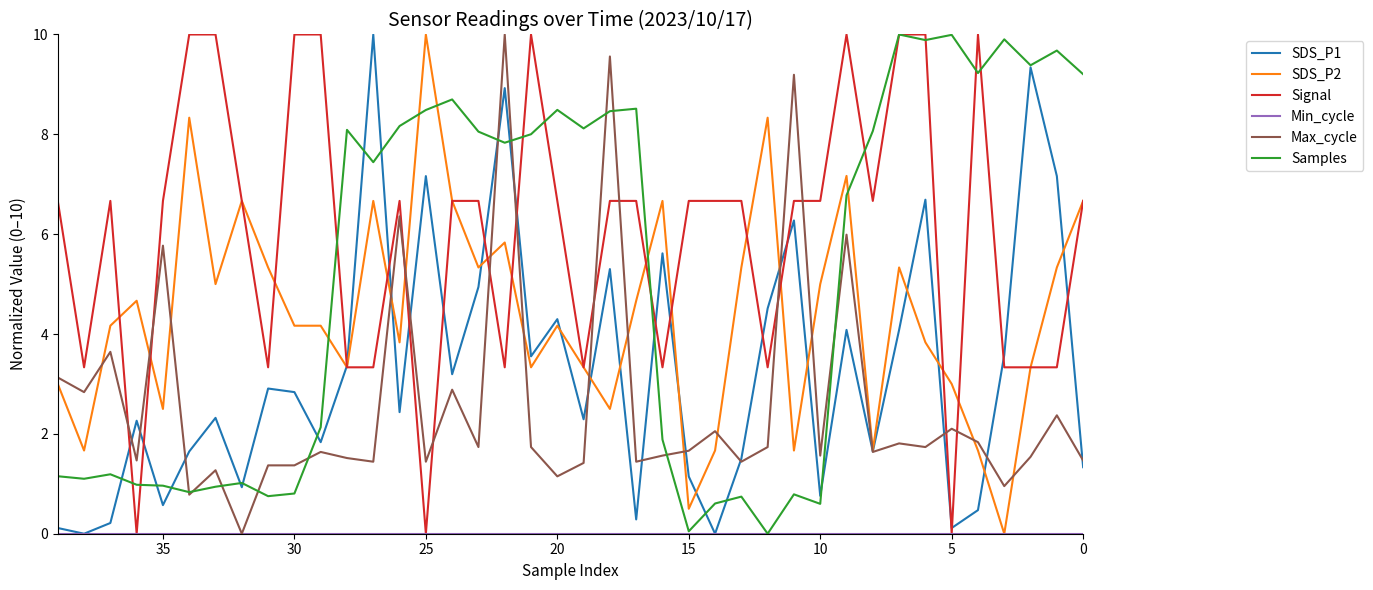

True or false: Max_cycle and Samples cross at least once.

True